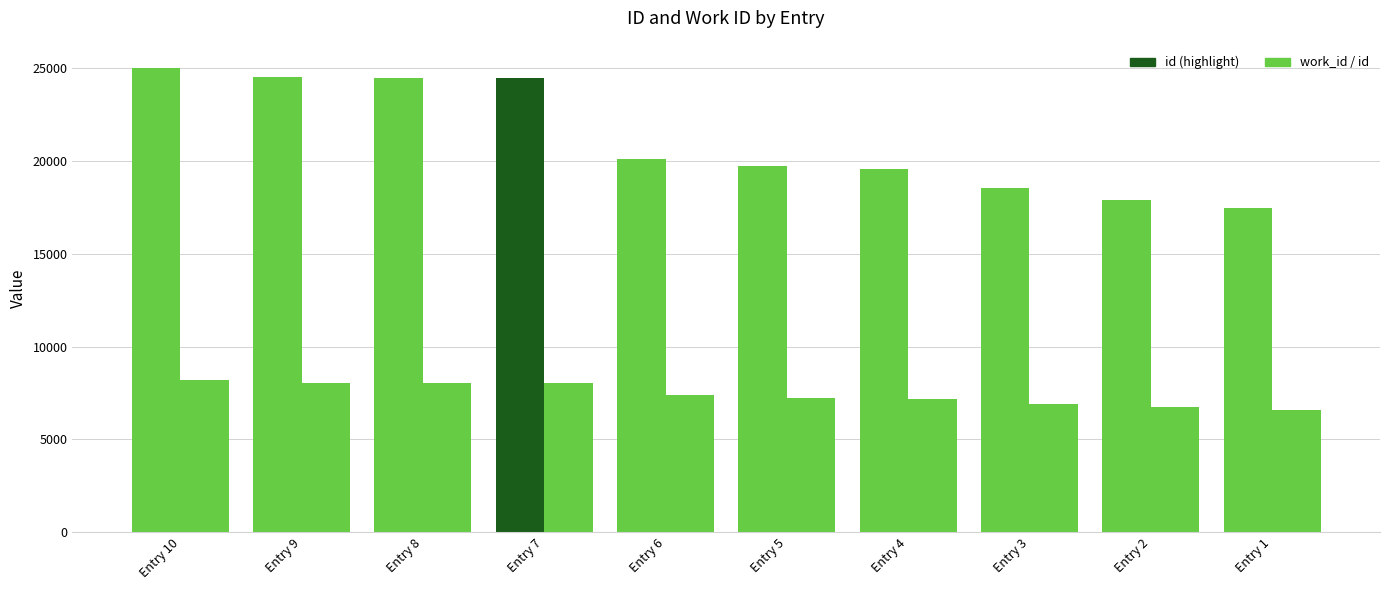

The id series shows 19595 at Entry 4. True or false?

True